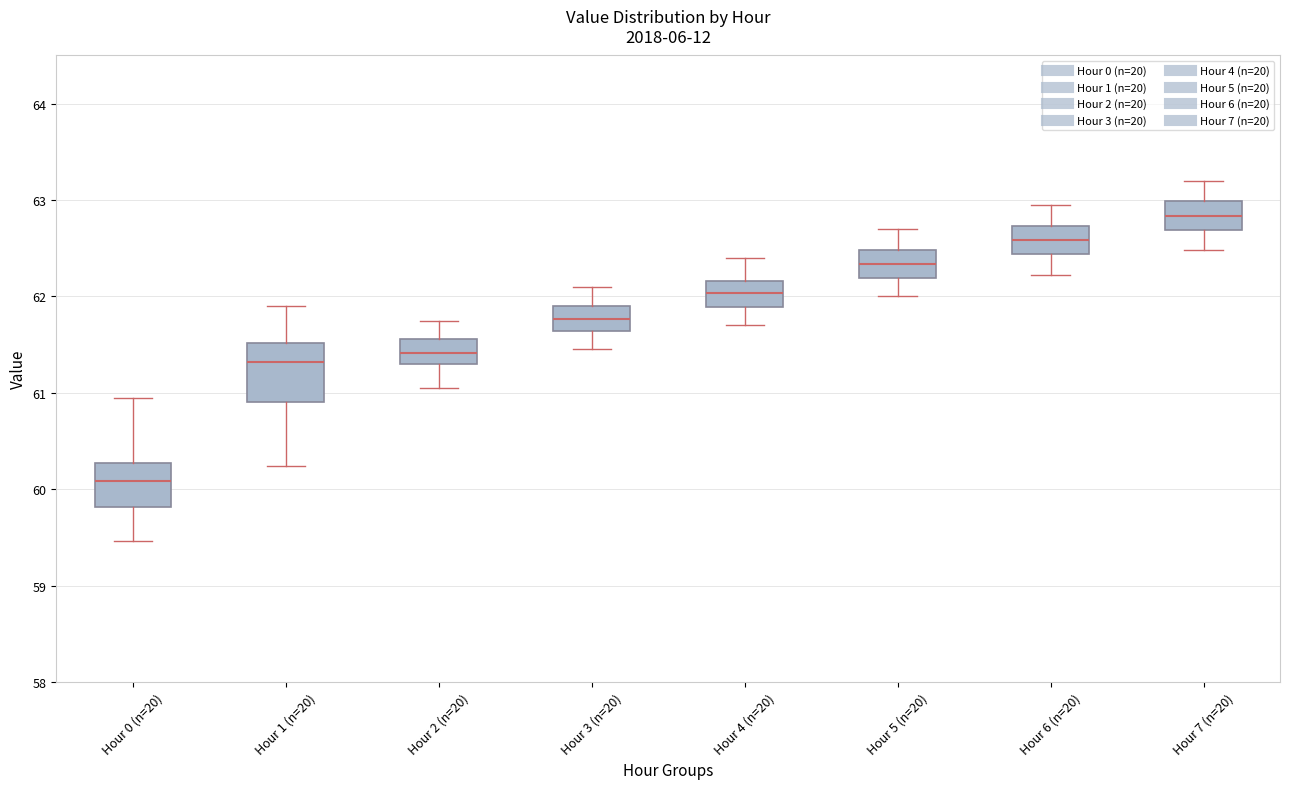

Reading left to right, read every box against the y-axis: the position of its median line, the range the box covers, and the ends of its whiskers. The values are not printed on the chart, so give them approximately, as read against the axis.

Hour 0 (n=20): median 60.1, box 59.8 to 60.3, whiskers 59.5 to 61.0
Hour 1 (n=20): median 61.3, box 60.9 to 61.5, whiskers 60.2 to 61.9
Hour 2 (n=20): median 61.4, box 61.3 to 61.6, whiskers 61.1 to 61.8
Hour 3 (n=20): median 61.8, box 61.6 to 61.9, whiskers 61.5 to 62.1
Hour 4 (n=20): median 62.0, box 61.9 to 62.2, whiskers 61.7 to 62.4
Hour 5 (n=20): median 62.3, box 62.2 to 62.5, whiskers 62.0 to 62.7
Hour 6 (n=20): median 62.6, box 62.4 to 62.7, whiskers 62.2 to 63.0
Hour 7 (n=20): median 62.8, box 62.7 to 63.0, whiskers 62.5 to 63.2